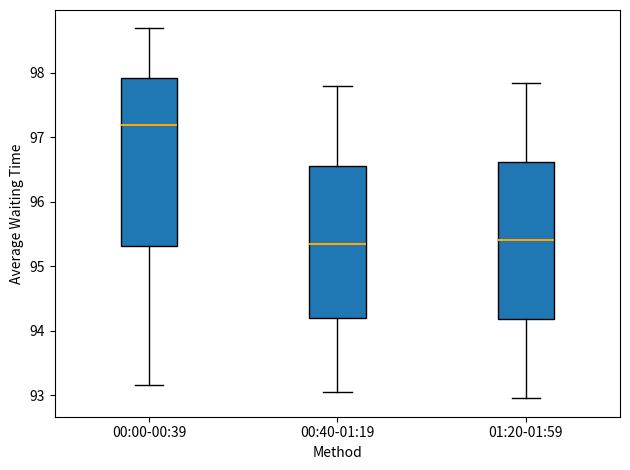

Which box has the highest median line?

00:00-00:39